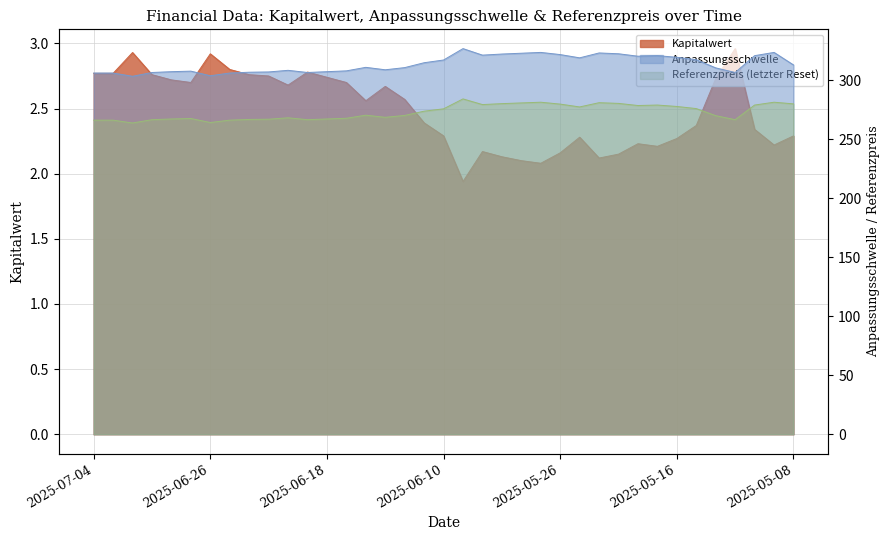

How many interior local valleys does the Anpassungsschwelle series have?

8